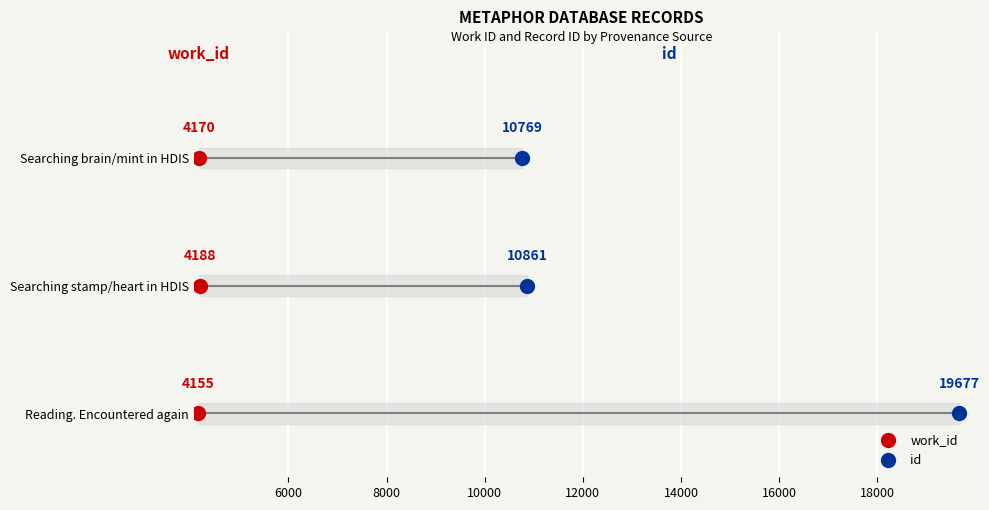

What are all the series names shown in the legend?

work_id, id